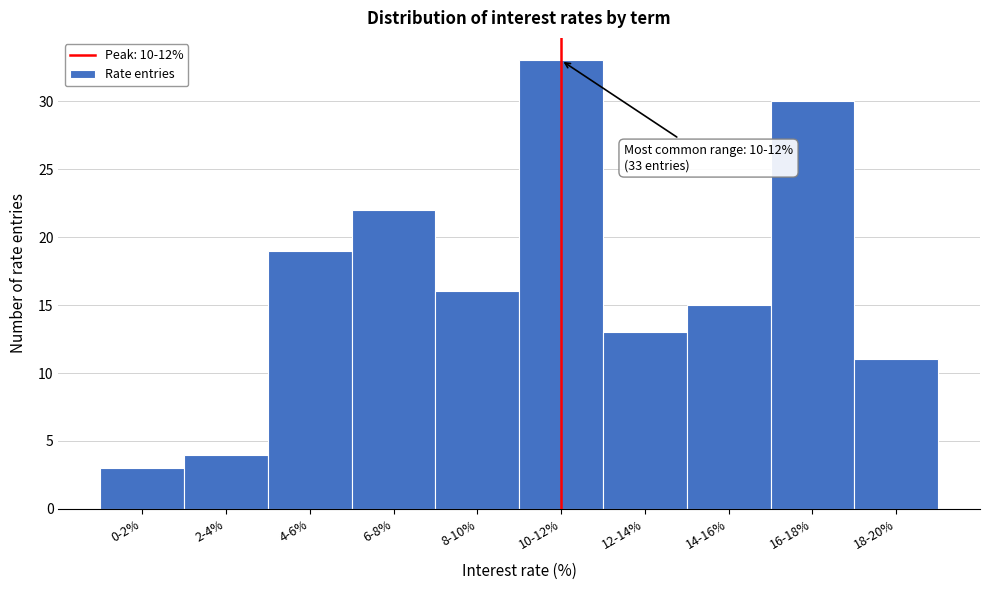

Reading left to right, transcribe all the data shown in this chart.

3	4	19	22	16	33	13	15	30	11